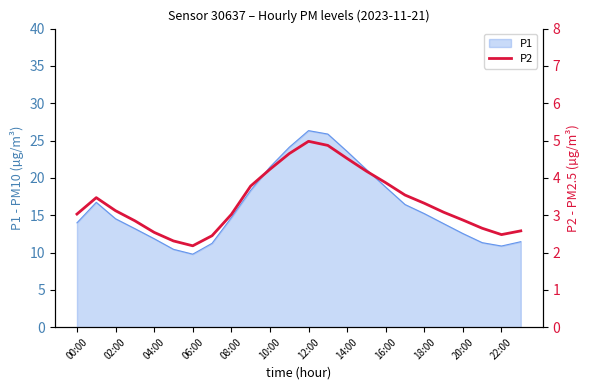

What is the label of the 5th point from the right?

19